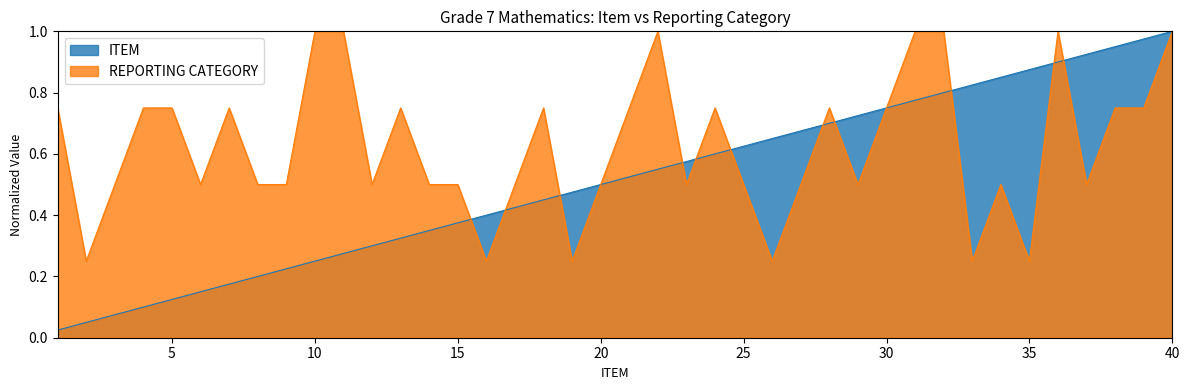

What is the maximum value shown in the chart?

1.0